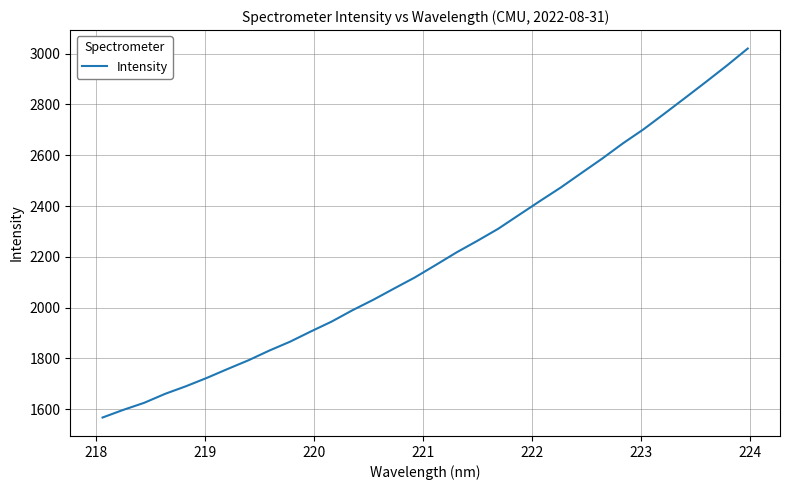

What is the smallest value displayed?

1567.0